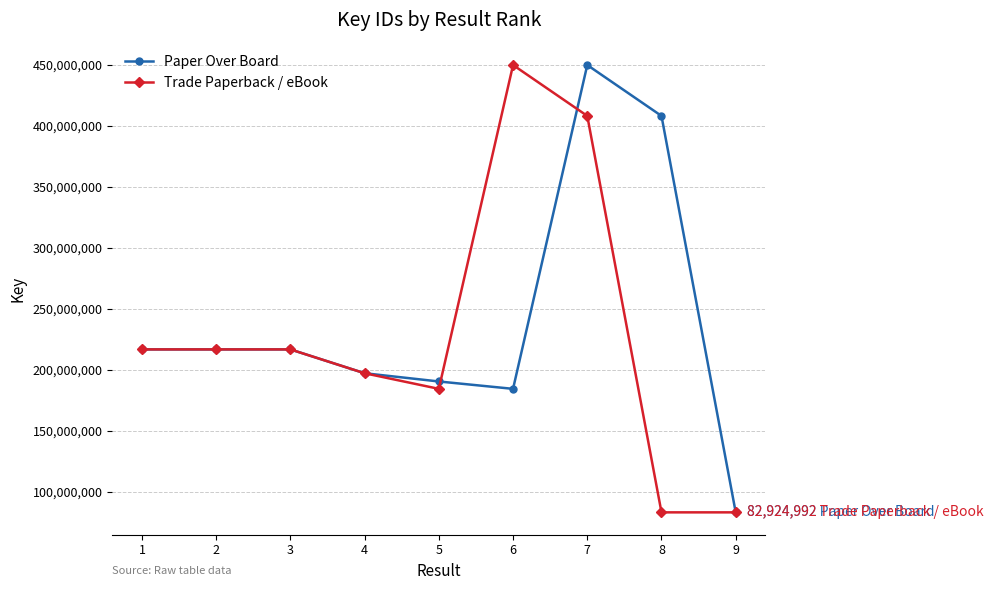

What is the highest value of the Trade Paperback / eBook series?

449590697